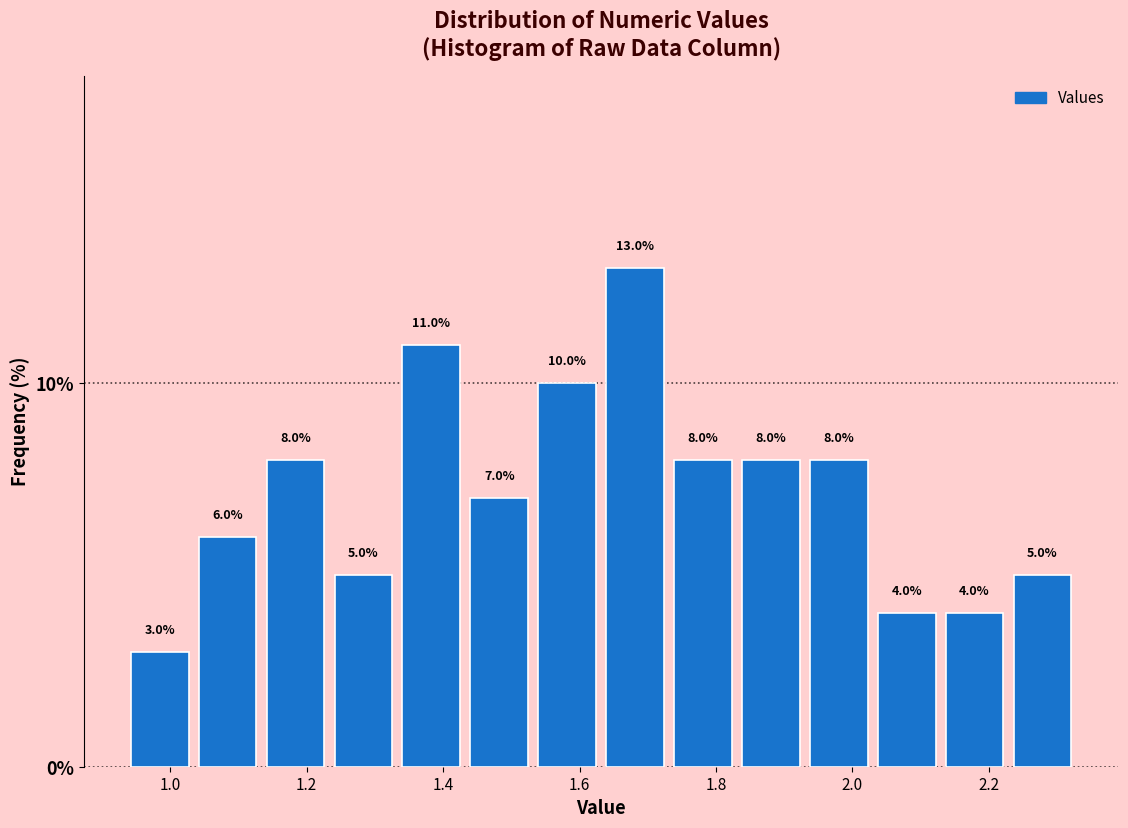

Reading left to right, list every bar in this chart as the range it spans on the x-axis followed by its height. The bar edges are not printed on the chart, so give them approximately, as read against the axis.

0.94 to 1.04: 3.0
1.04 to 1.14: 6.0
1.14 to 1.24: 8.0
1.24 to 1.34: 5.0
1.34 to 1.44: 11.0
1.44 to 1.54: 7.0
1.54 to 1.64: 10.0
1.64 to 1.74: 13.0
1.74 to 1.84: 8.0
1.84 to 1.94: 8.0
1.94 to 2.02: 8.0
2.02 to 2.12: 4.0
2.12 to 2.22: 4.0
2.22 to 2.32: 5.0